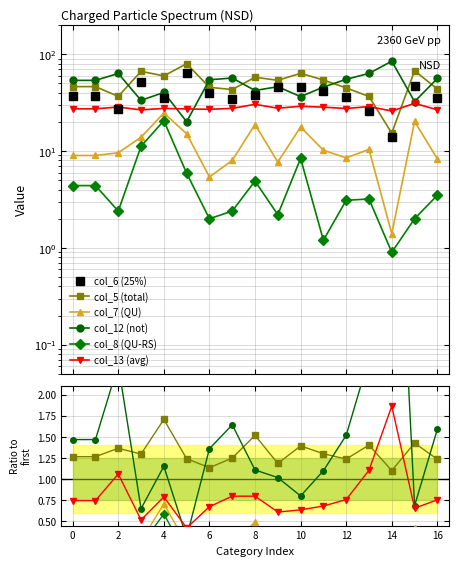

Is it true that col_8 (QU-RS) equals 0.1 at 14?

False